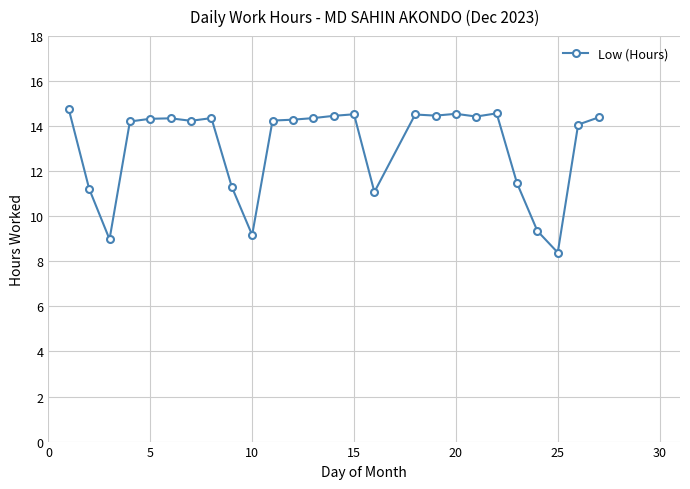

What is the difference between the second highest and minimum values?

6.2